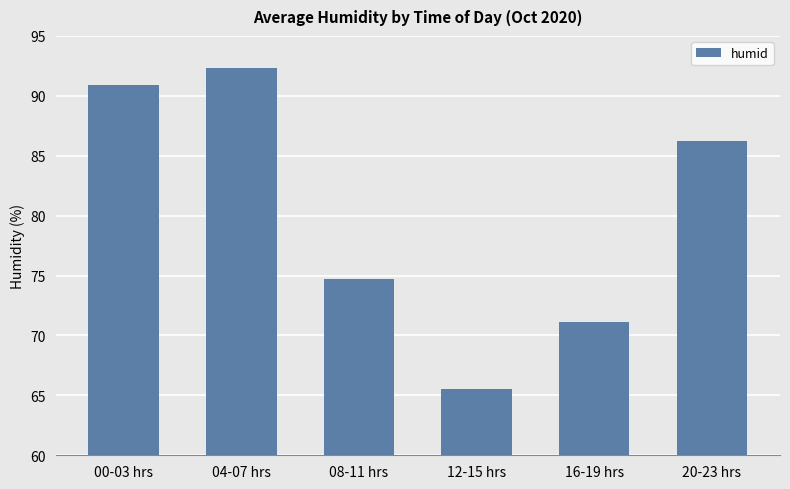

What is the difference between the maximum and minimum values?

26.8